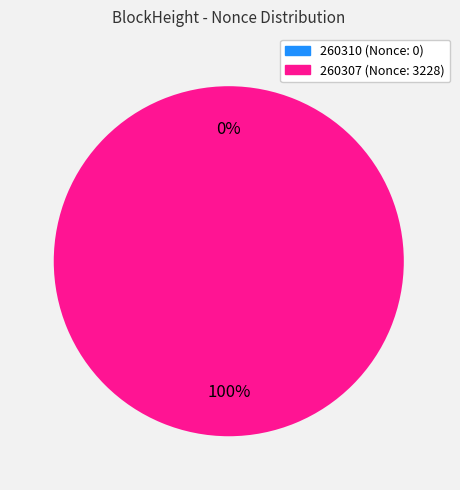

Count the number of slices in the pie.

2